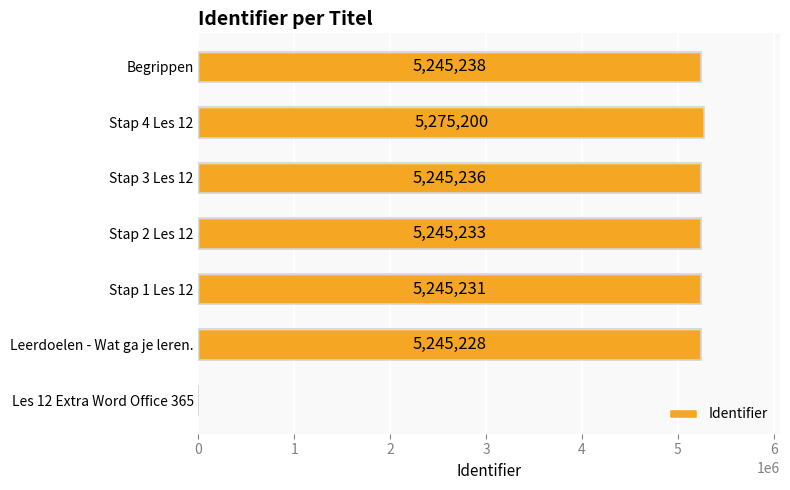

Reading bottom to top, extract all data points from this chart.

Les 12 Extra Word Office 365=0	Leerdoelen - Wat ga je leren.=5245228	Stap 1 Les 12=5245231	Stap 2 Les 12=5245233	Stap 3 Les 12=5245236	Stap 4 Les 12=5275200	Begrippen=5245238